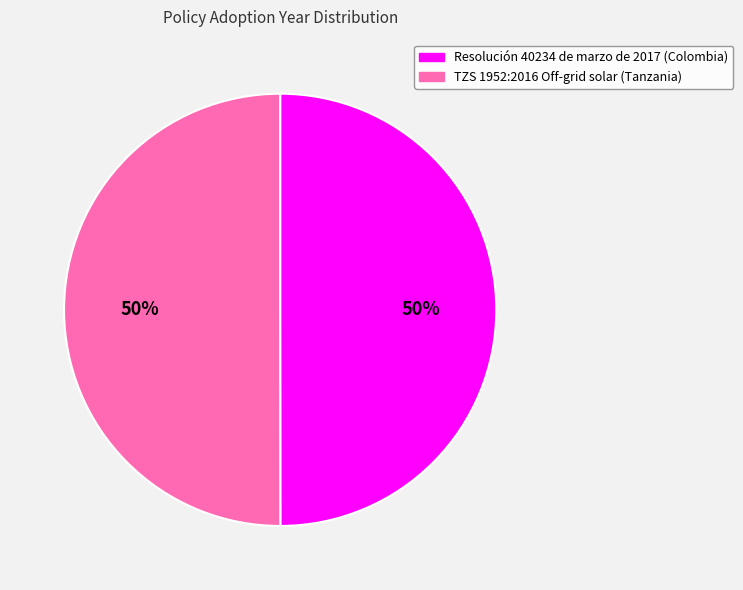

To the nearest percent, what is the average slice percentage?

50%